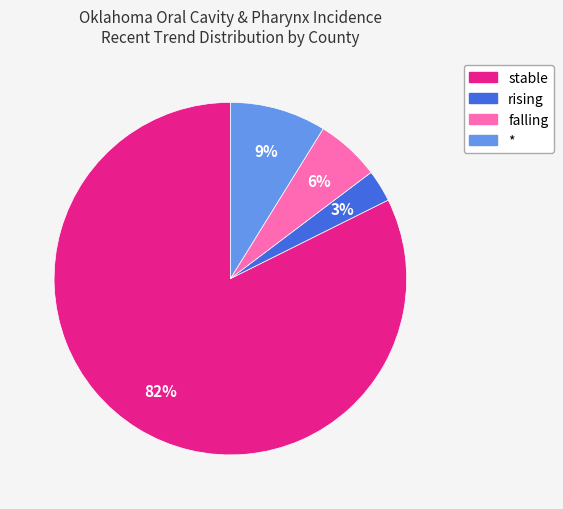

Which category accounts for the majority?

stable